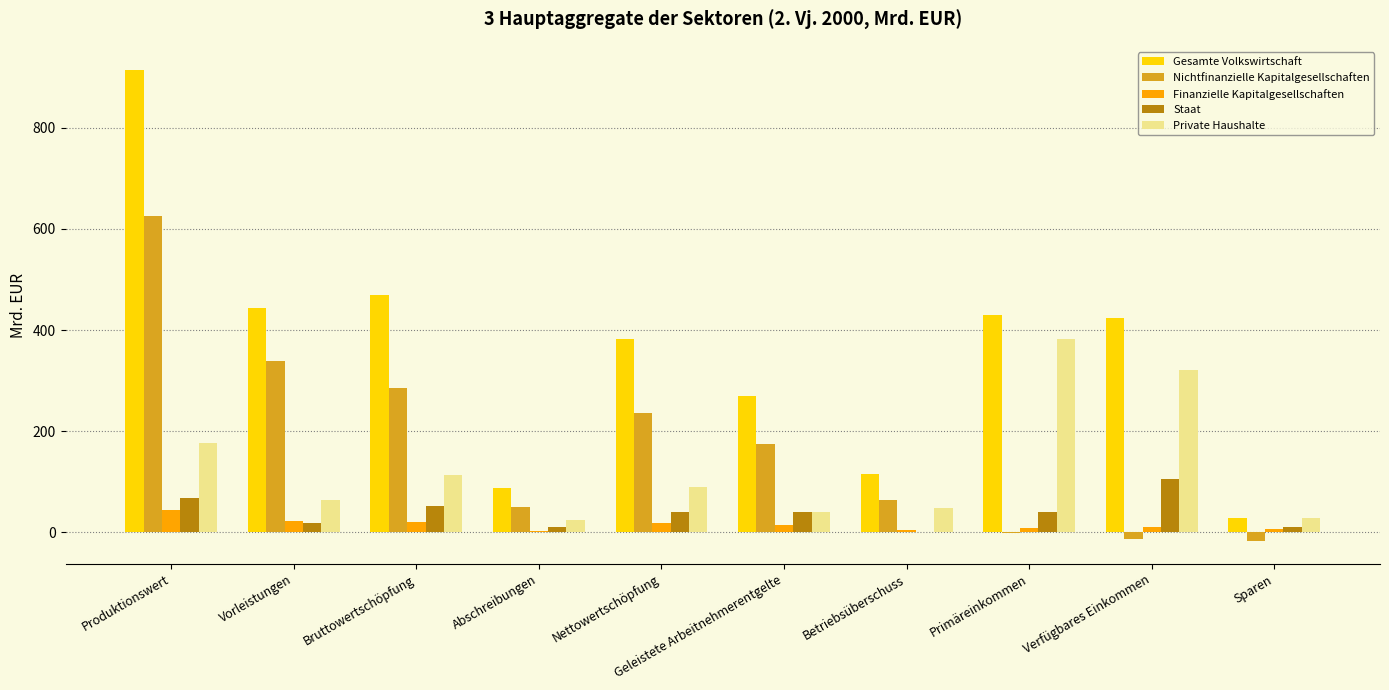

How many values in the Private Haushalte series exceed 88?

5